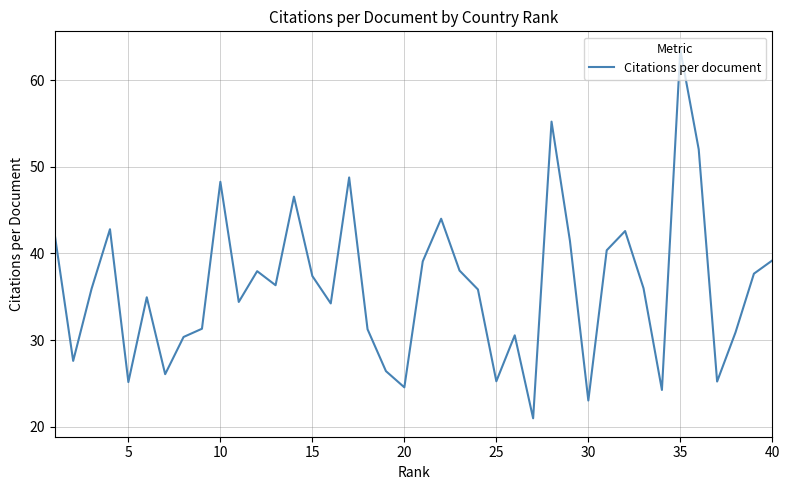

What is the difference between the maximum and minimum values?

42.5